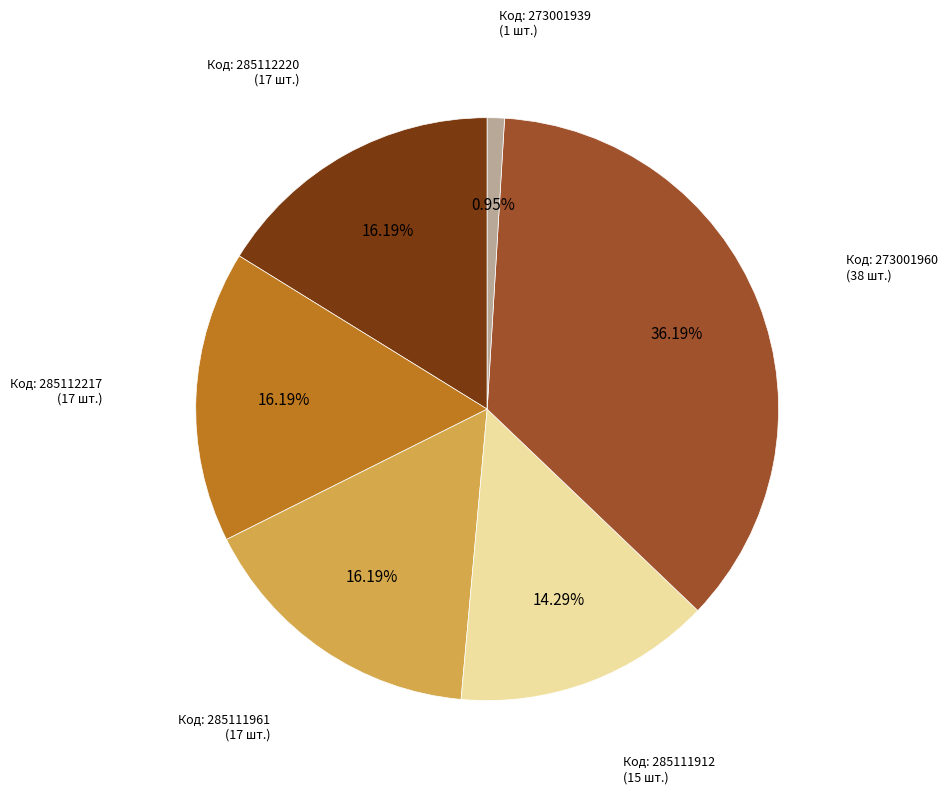

Approximately how many times larger is the value at Код: 285112220 (17 шт.) compared to Код: 285112217 (17 шт.)?

1.0